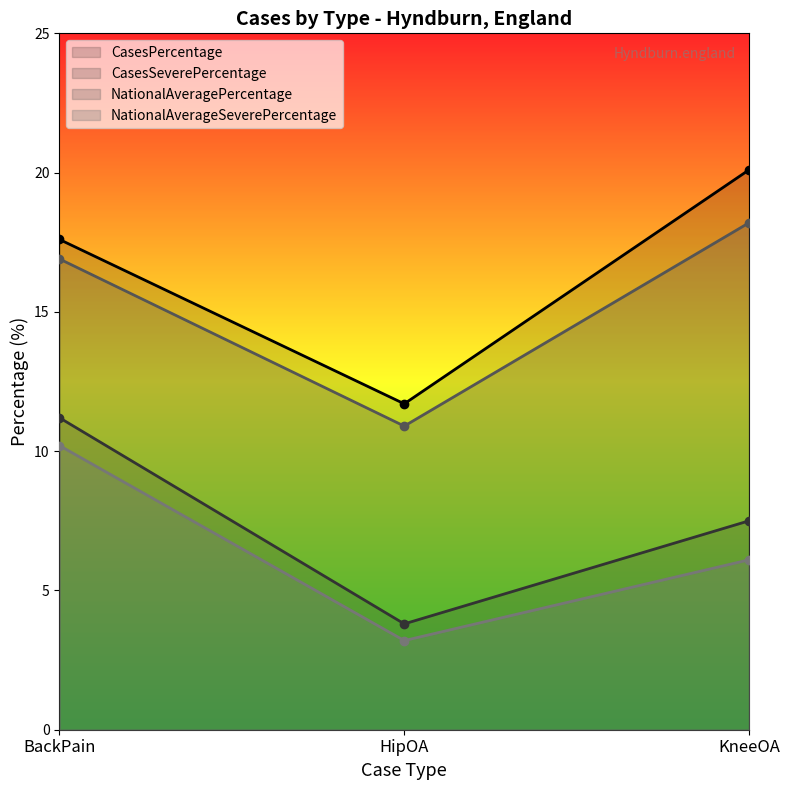

What position from the left is KneeOA?

3